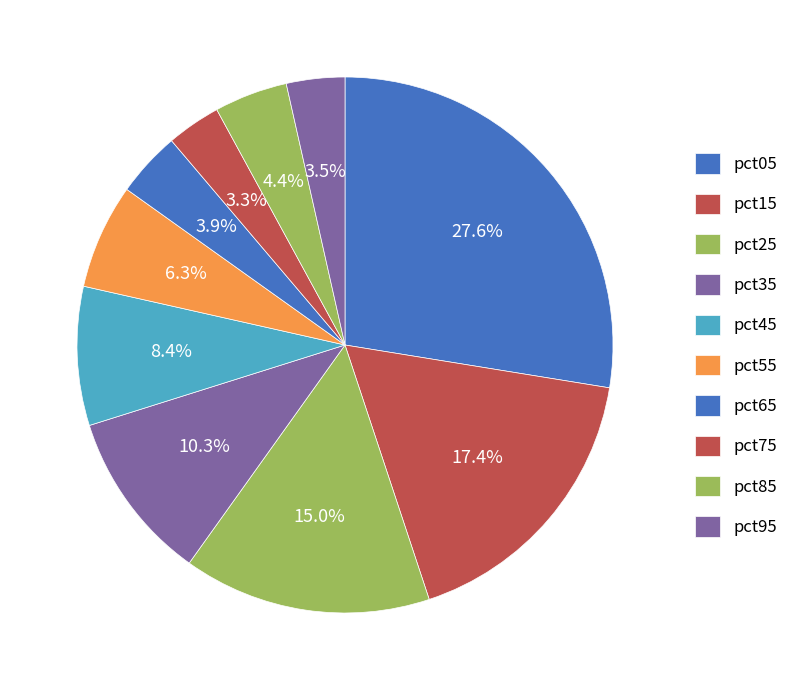

How many slices are in this pie chart?

10